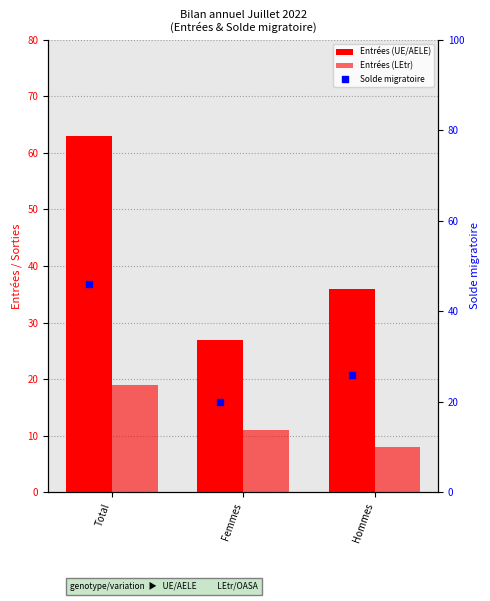

Which series contains the highest Y value?

Entrées (UE/AELE)